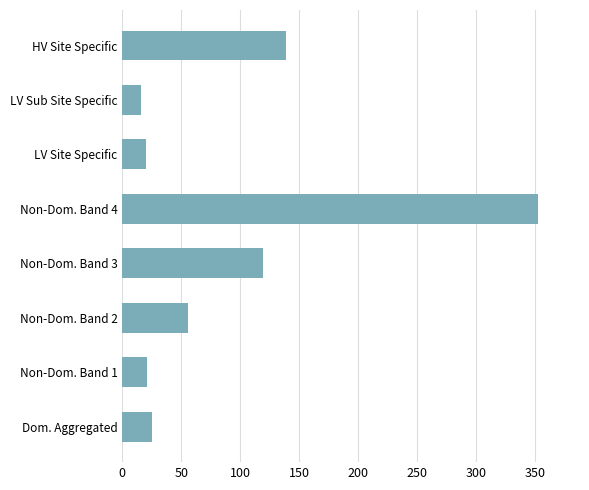

What is the average value?

93.6